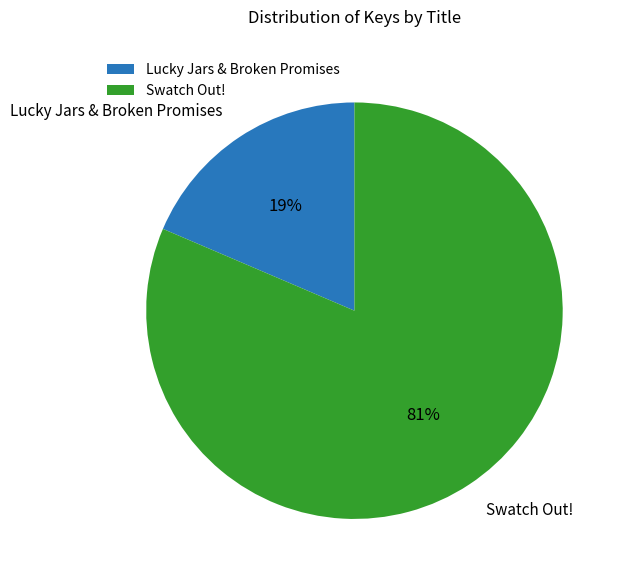

To the nearest percent, what is the combined percentage of Swatch Out! and Lucky Jars & Broken Promises?

100%